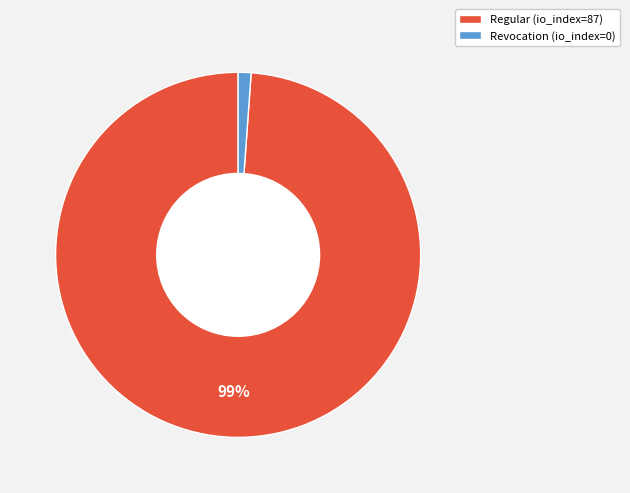

Which category has the smallest portion of the pie?

Revocation (io_index=0)